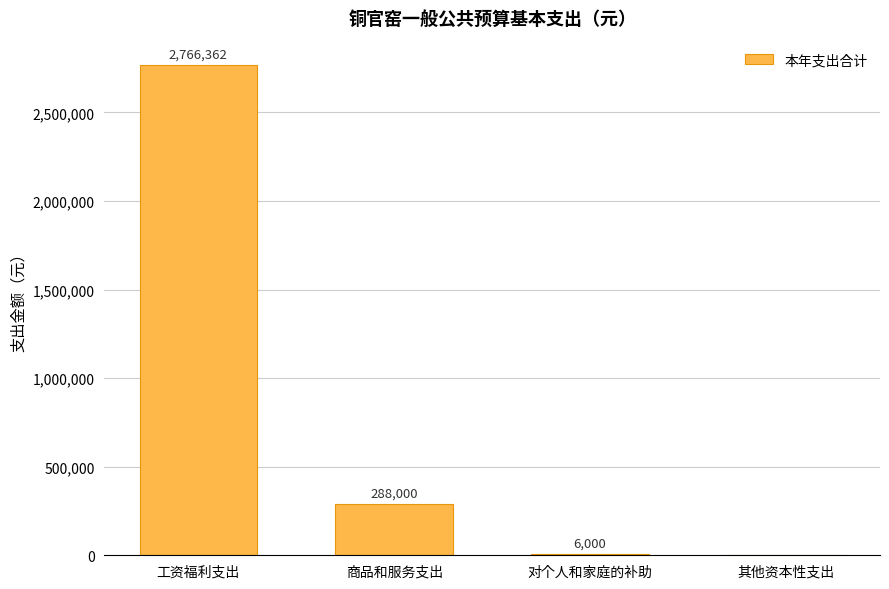

True or false: the data shows 3888491 at 工资福利支出.

False